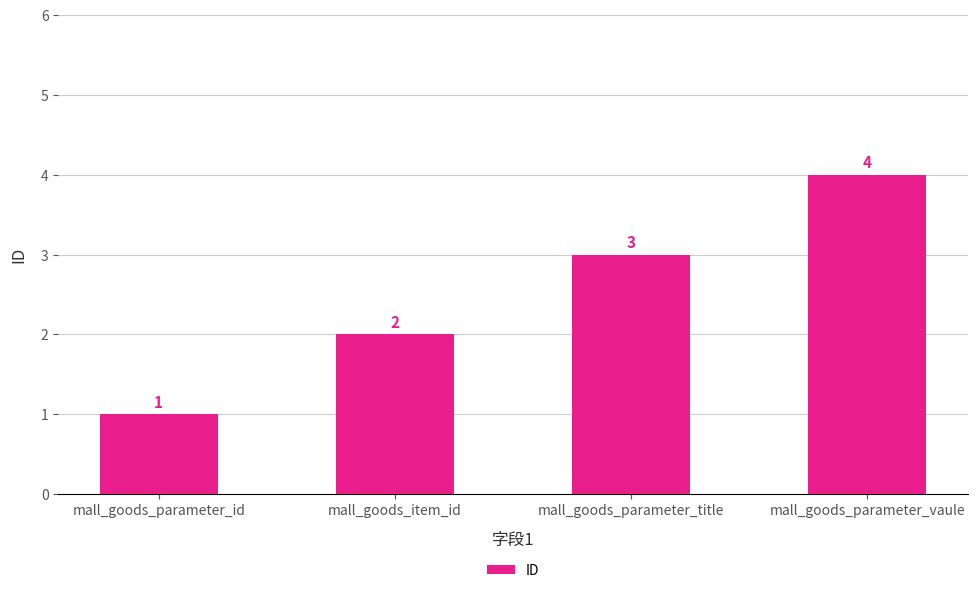

At which label is the value closest to 2?

mall_goods_item_id